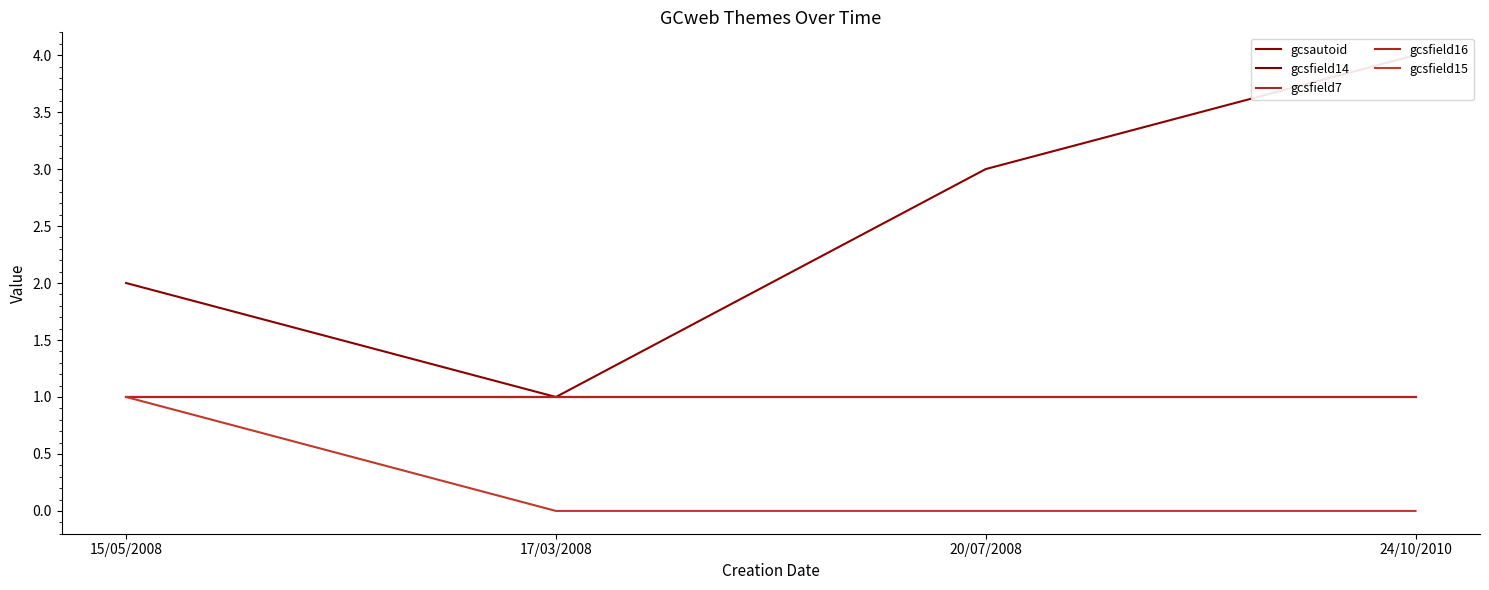

True or false: gcsfield16 and gcsfield15 cross at least once.

False